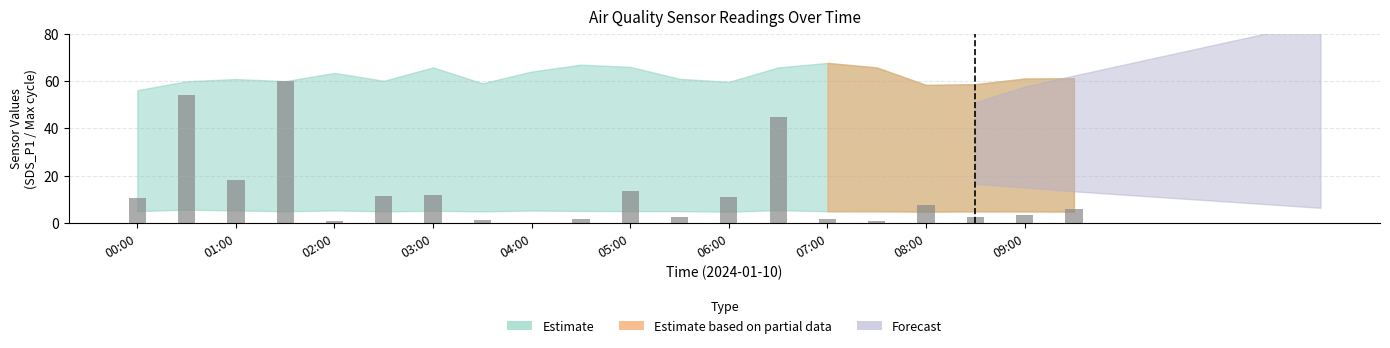

What is the greatest value displayed?

60.0